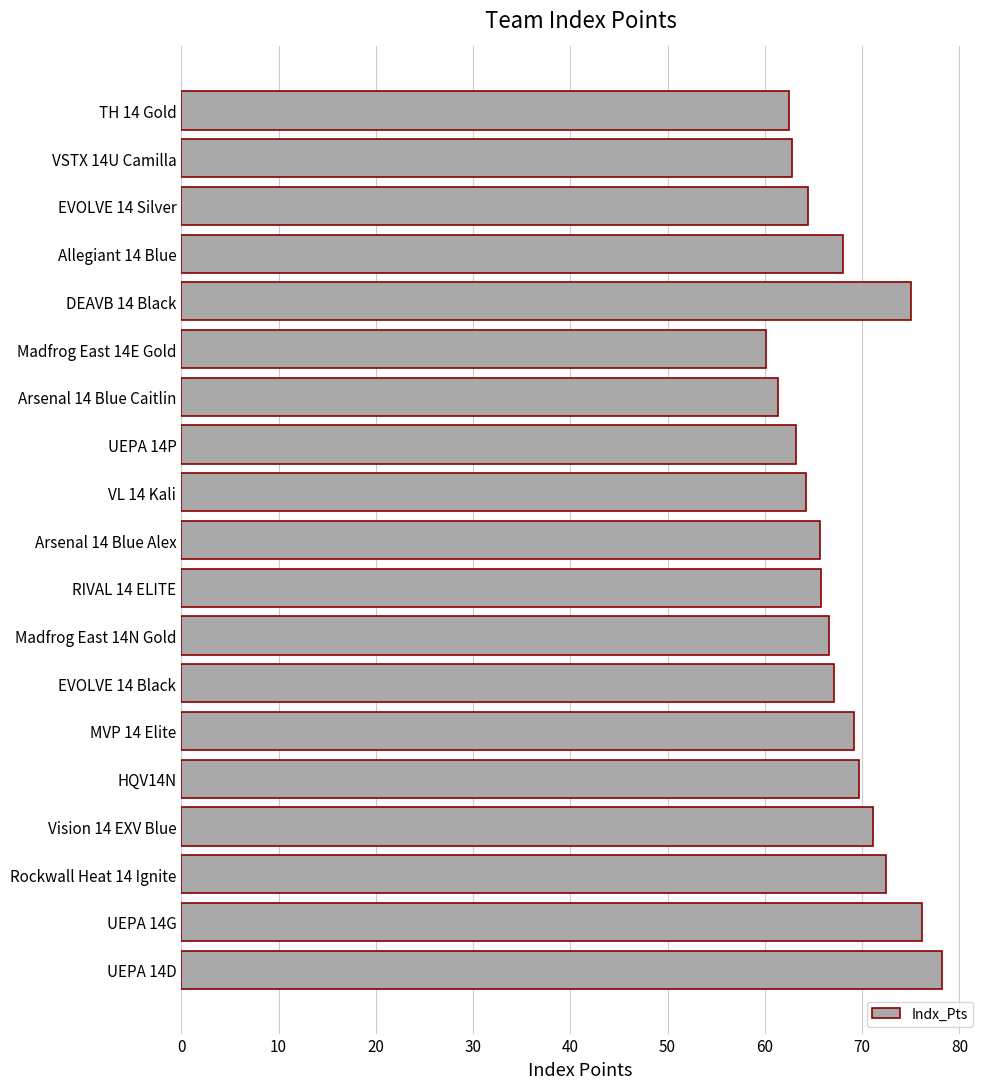

What is the approximate value at TH 14 Gold?

62.4